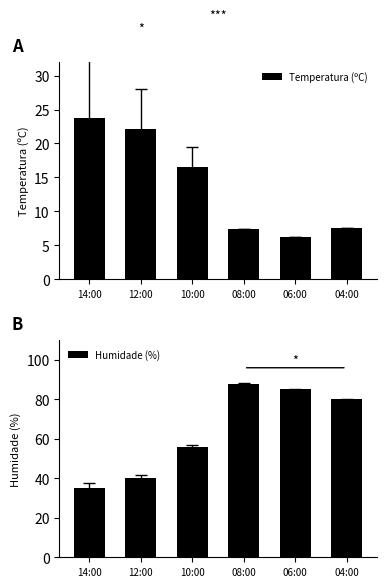

Reading left to right, transcribe all the data shown in this chart.

Temperatura (ºC): 23.7	22.1	16.5	7.4	6.2	7.6
Humidade (%): 35.0	40.0	56.0	88.0	85.0	80.0